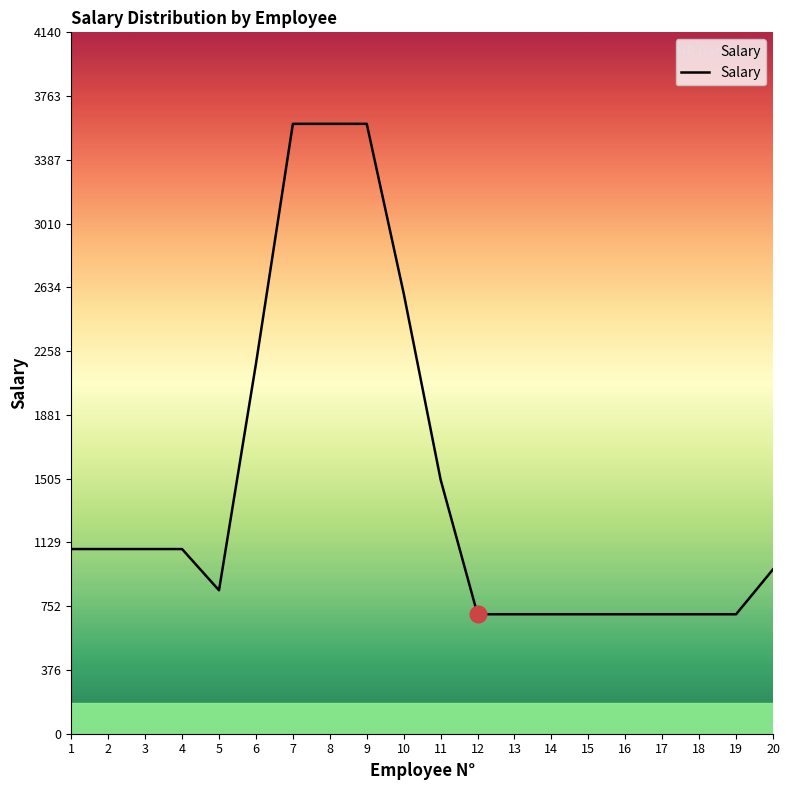

The value at 11 is 1500.0. True or false?

True